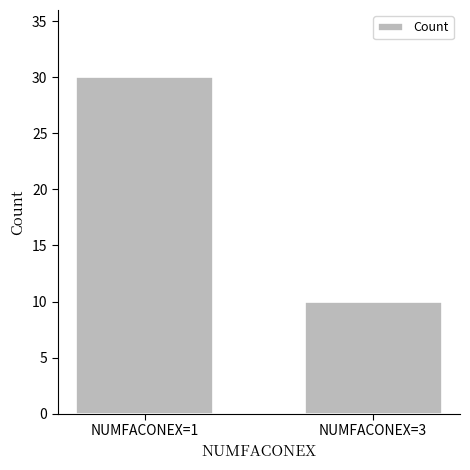

Between NUMFACONEX=3 and NUMFACONEX=1, which is larger?

NUMFACONEX=1